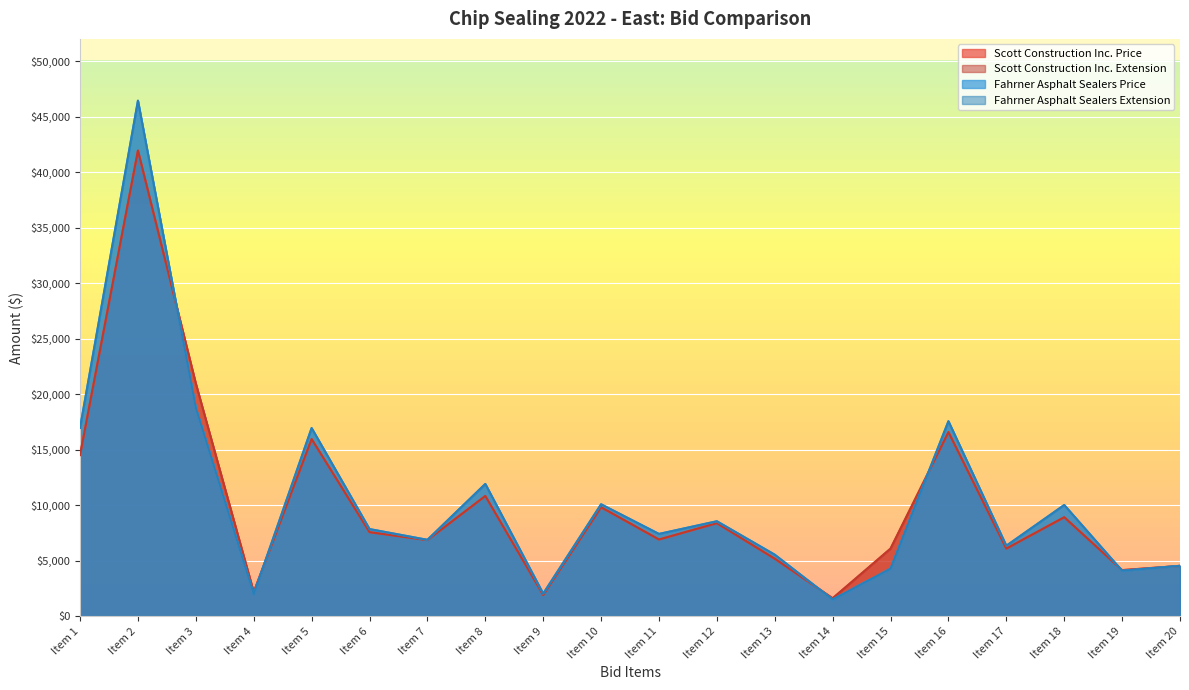

True or false: Scott Construction Inc. Price has a value of 10826.1 at Item 8.

True